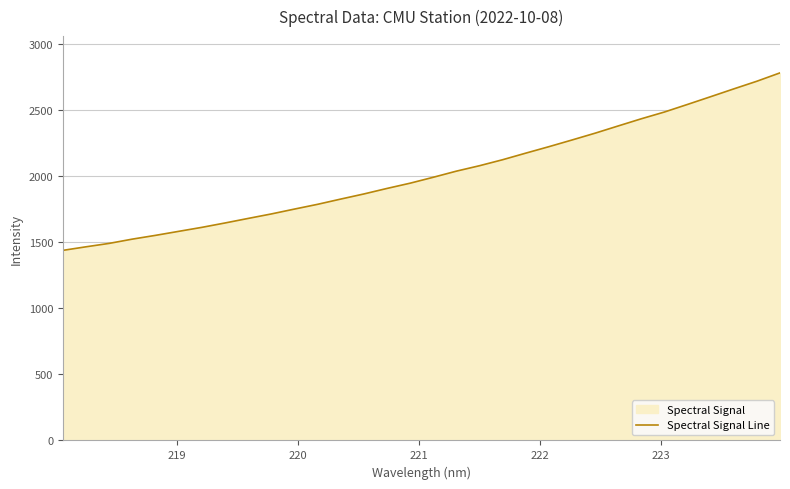

What is the difference between the maximum and minimum values?

1342.7